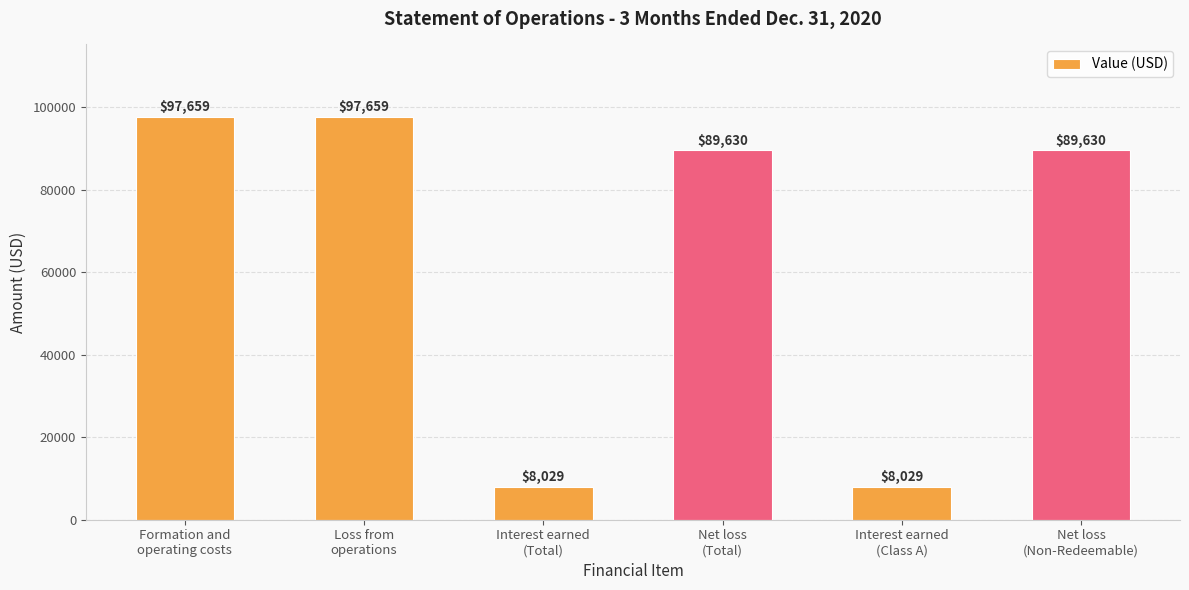

What is the greatest value displayed?

97659